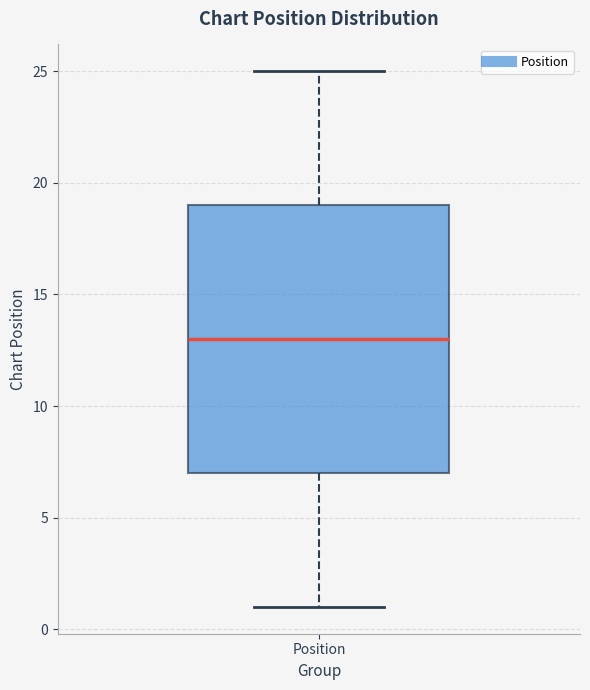

Transcribe this box plot: give where the median line is, the range the box spans, and where the two whiskers end, as read against the y-axis. The values are not printed on the chart, so give them approximately, as read against the axis.

median 13, box 7 to 19, whiskers 1 to 25